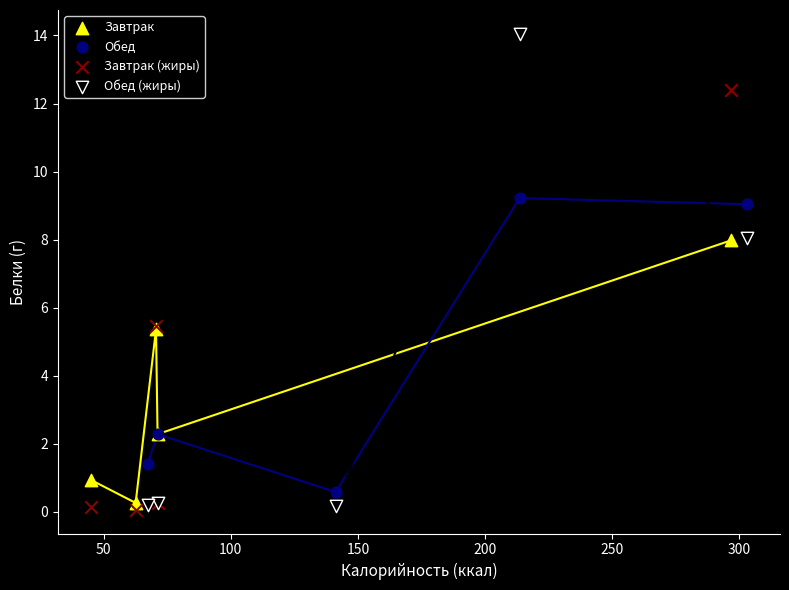

Which series reaches the maximum Y coordinate?

Обед (жиры)